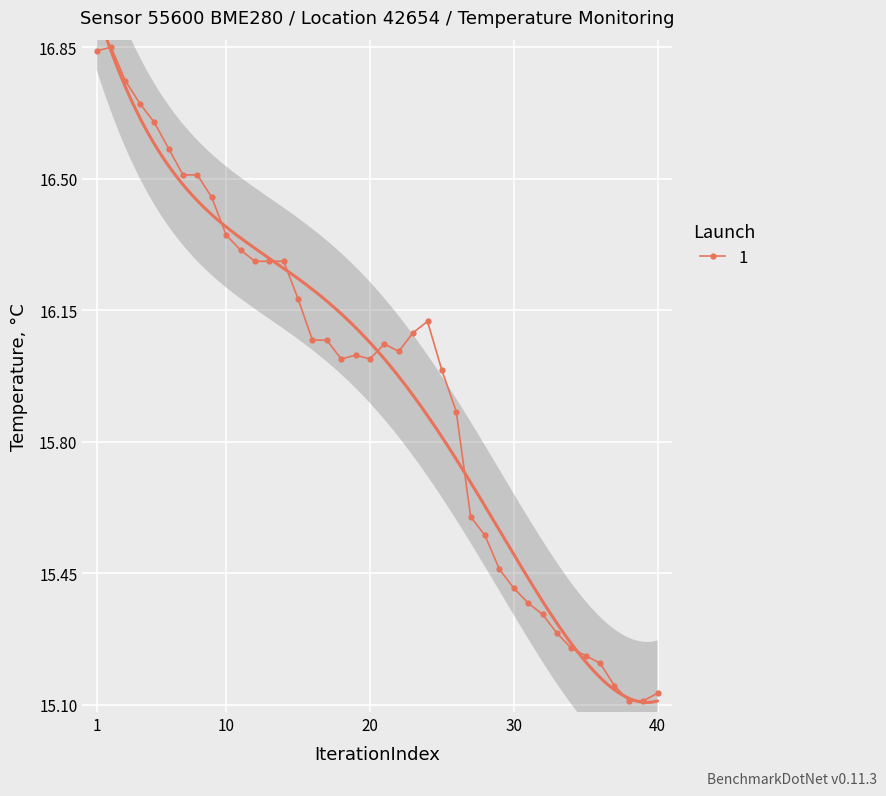

Is this an area chart (filled region under the line)?

No